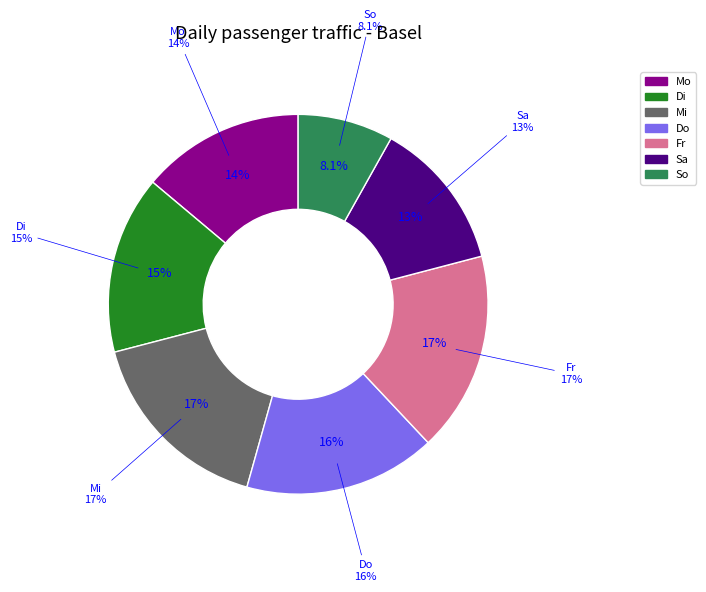

Does So account for over 50% of the chart?

No